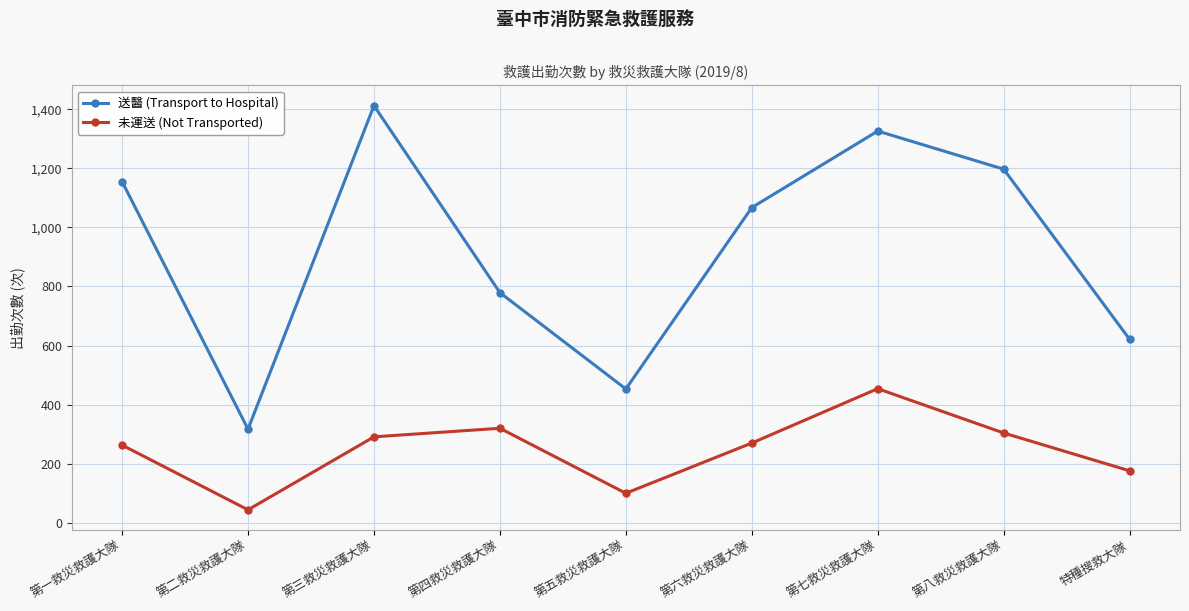

What is the sum of the 送醫 (Transport to Hospital) values at 第五救災救護大隊 and 第四救災救護大隊?

1232